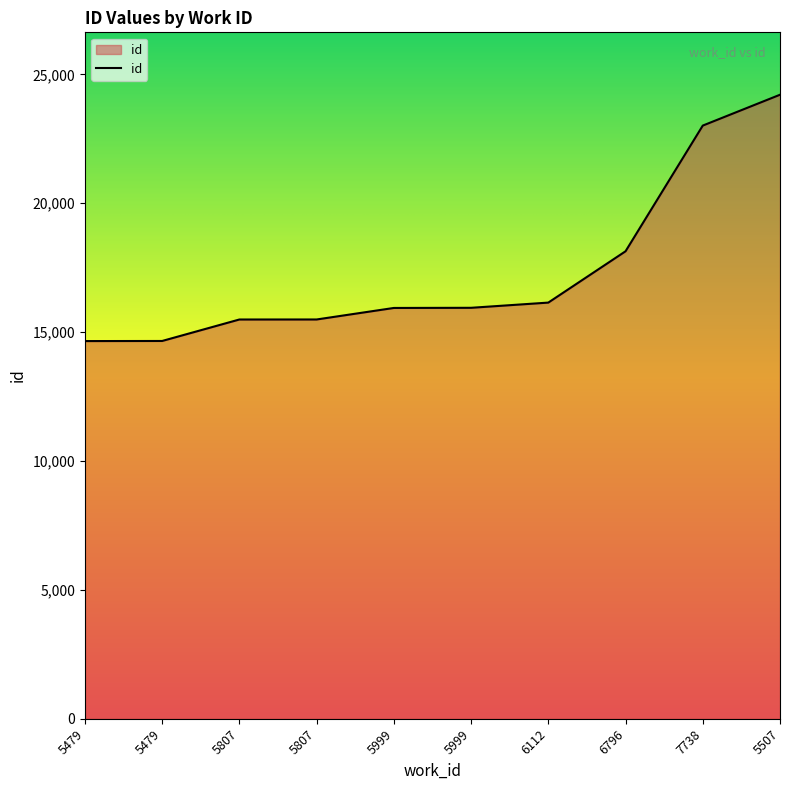

How many lines are shown in the chart?

1